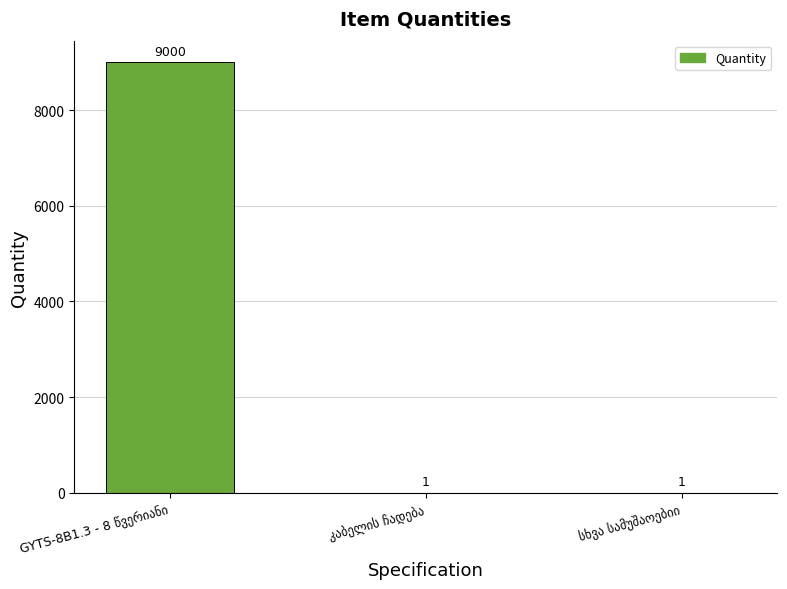

What is the sum of all values?

9002